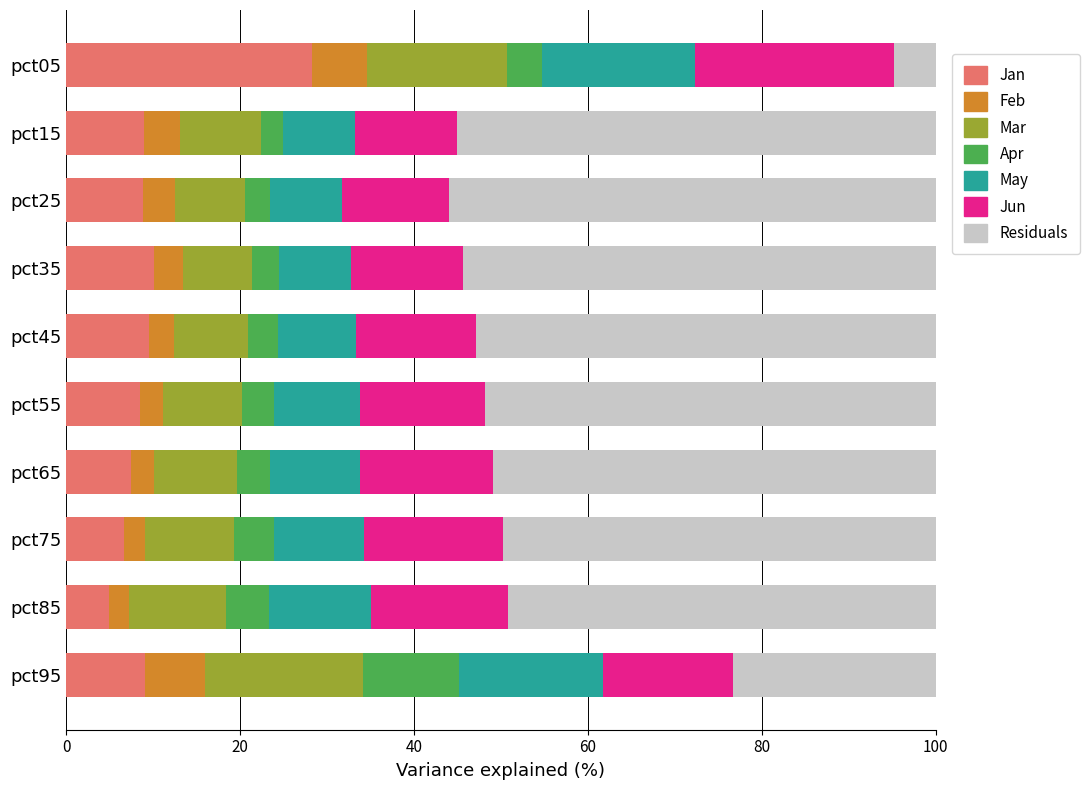

What is the total value across all series at pct05?

100.0